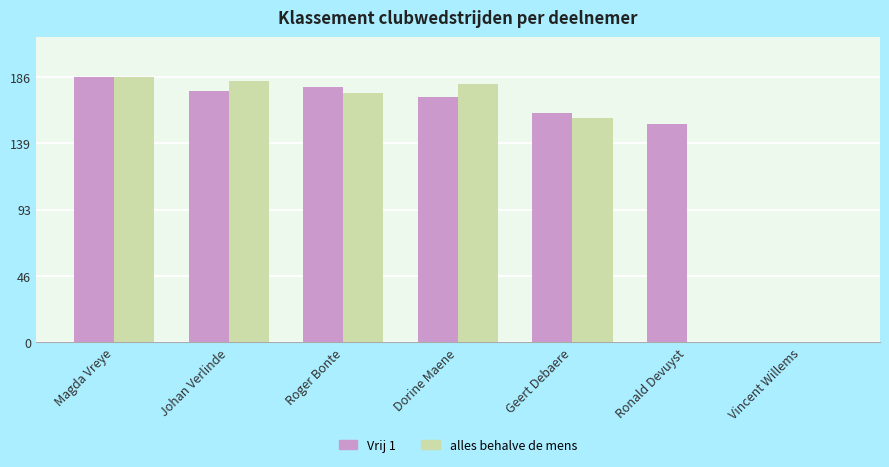

Which category has the highest value in the Vrij 1 series?

Magda Vreye